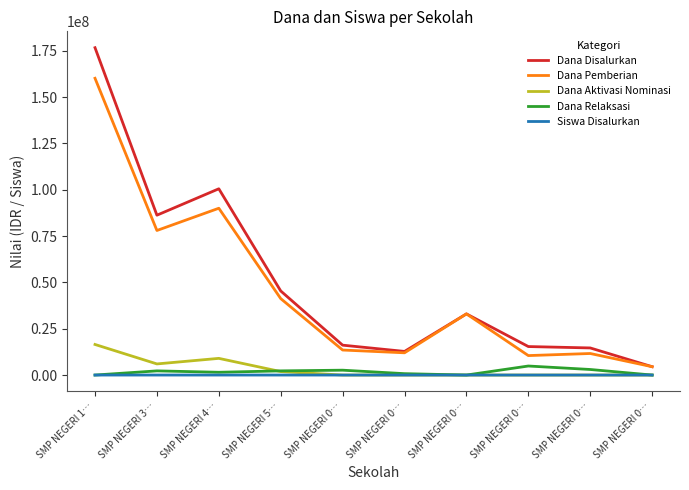

What is the sum of the Dana Disalurkan values at SMP NEGERI 0… and SMP NEGERI 4…?

105000000